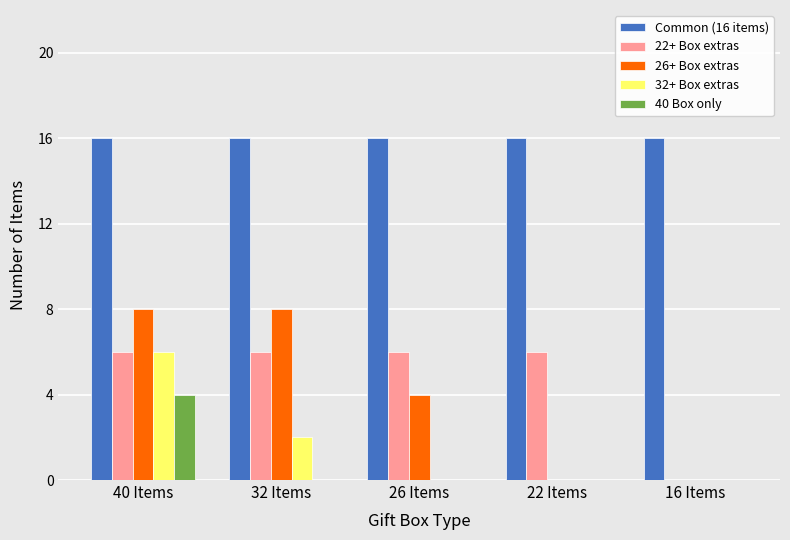

Which series has the widest spread of values?

26+ Box extras